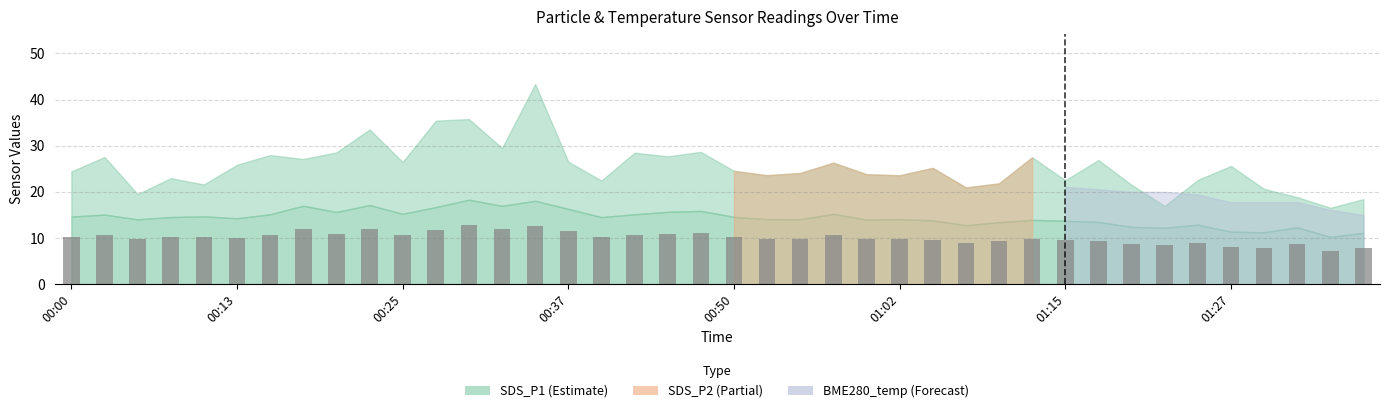

What is the maximum value shown in the chart?

12.8